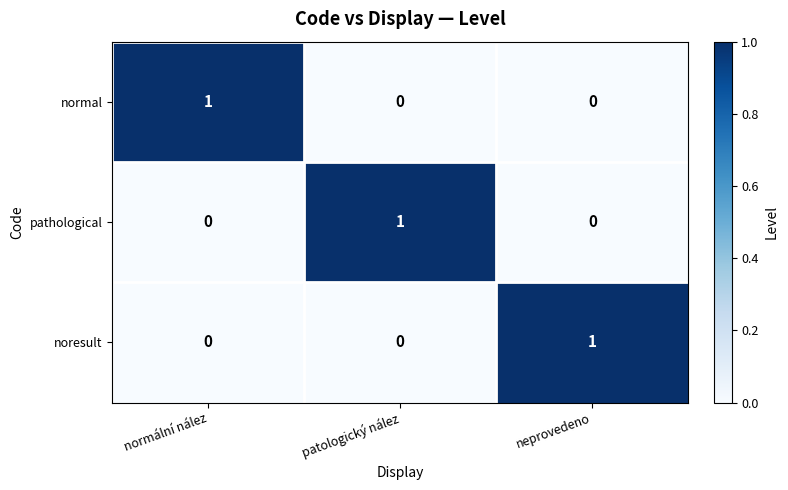

How many noresult values are between 0 and 1?

3